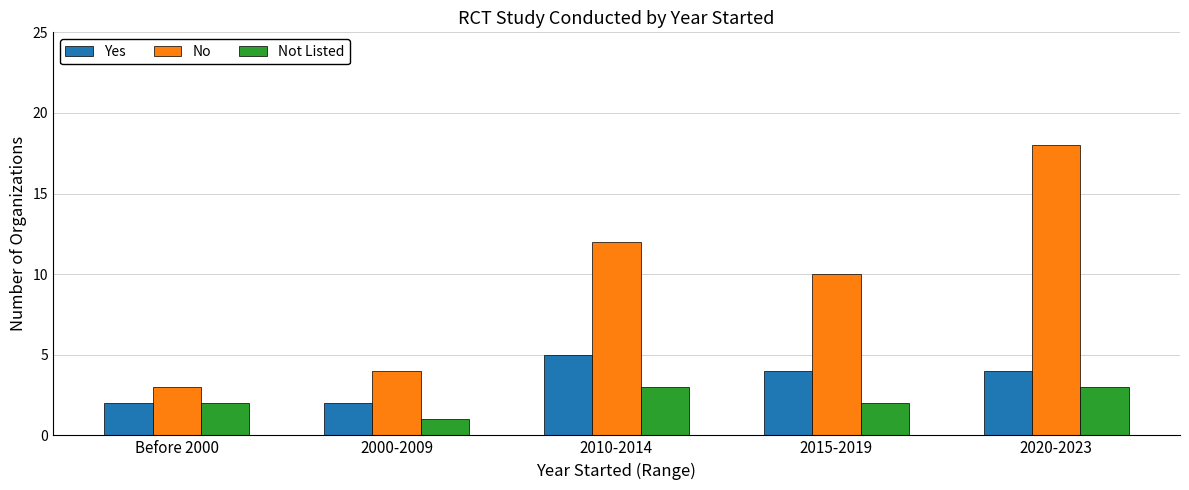

The value of Not Listed at 2000-2009 is 1. True or false?

True